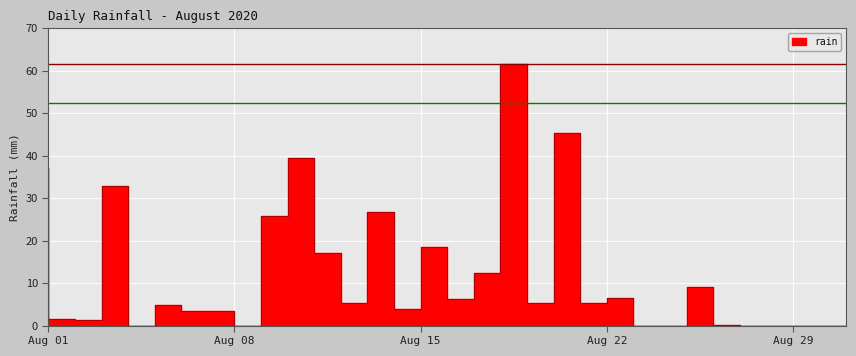

What is the average value?

12.0